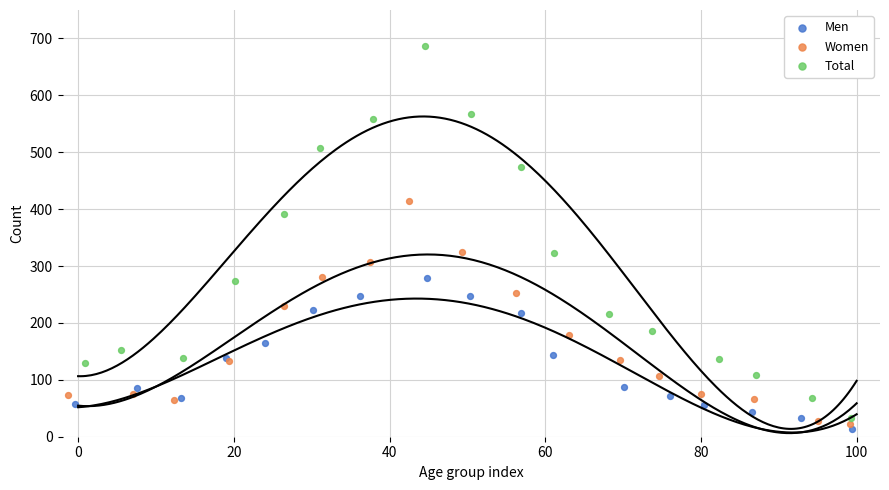

Which series has the largest Y range (max minus min)?

Total